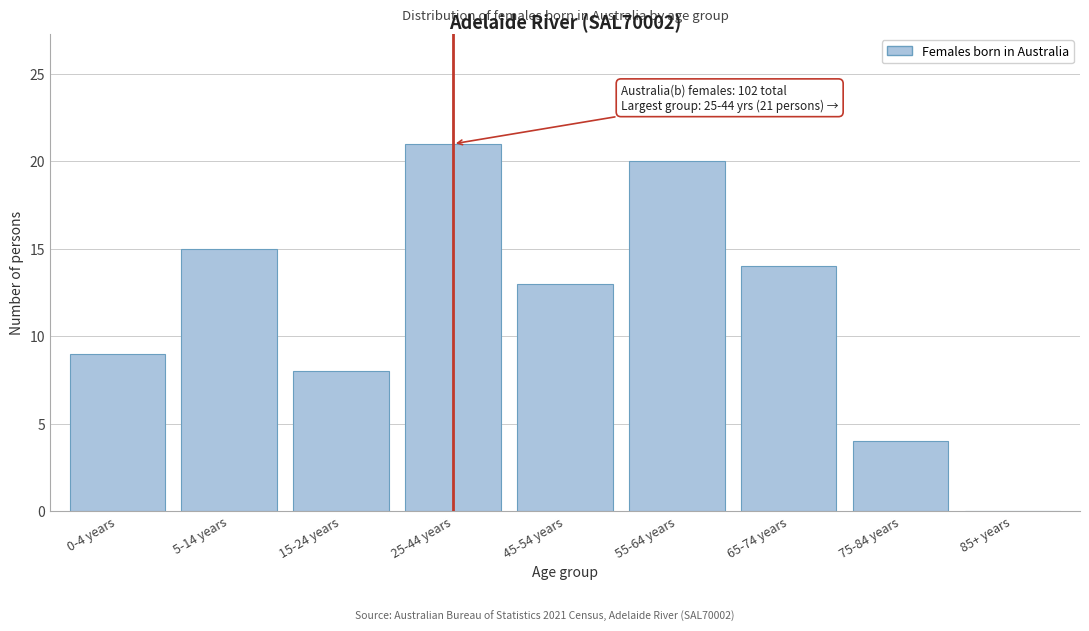

Reading left to right, transcribe all the data shown in this chart.

0-4 years=9	5-14 years=15	15-24 years=8	25-44 years=21	45-54 years=13	55-64 years=20	65-74 years=14	75-84 years=4	85+ years=0